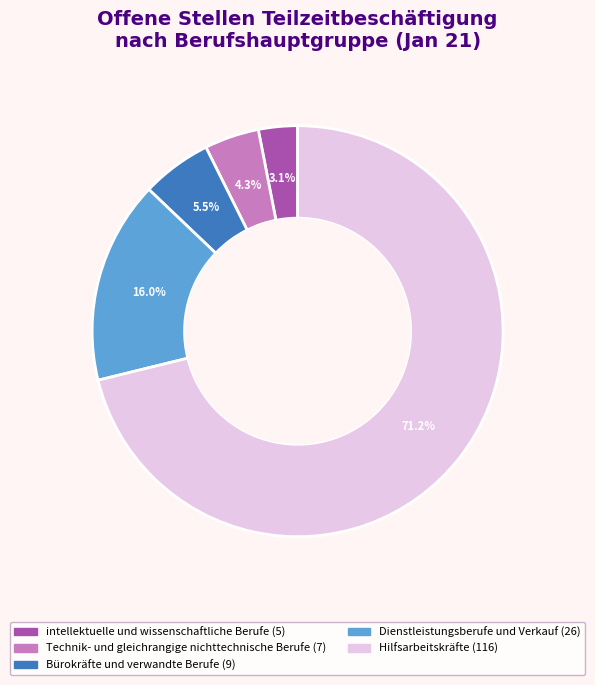

Does any single category account for the majority?

Yes